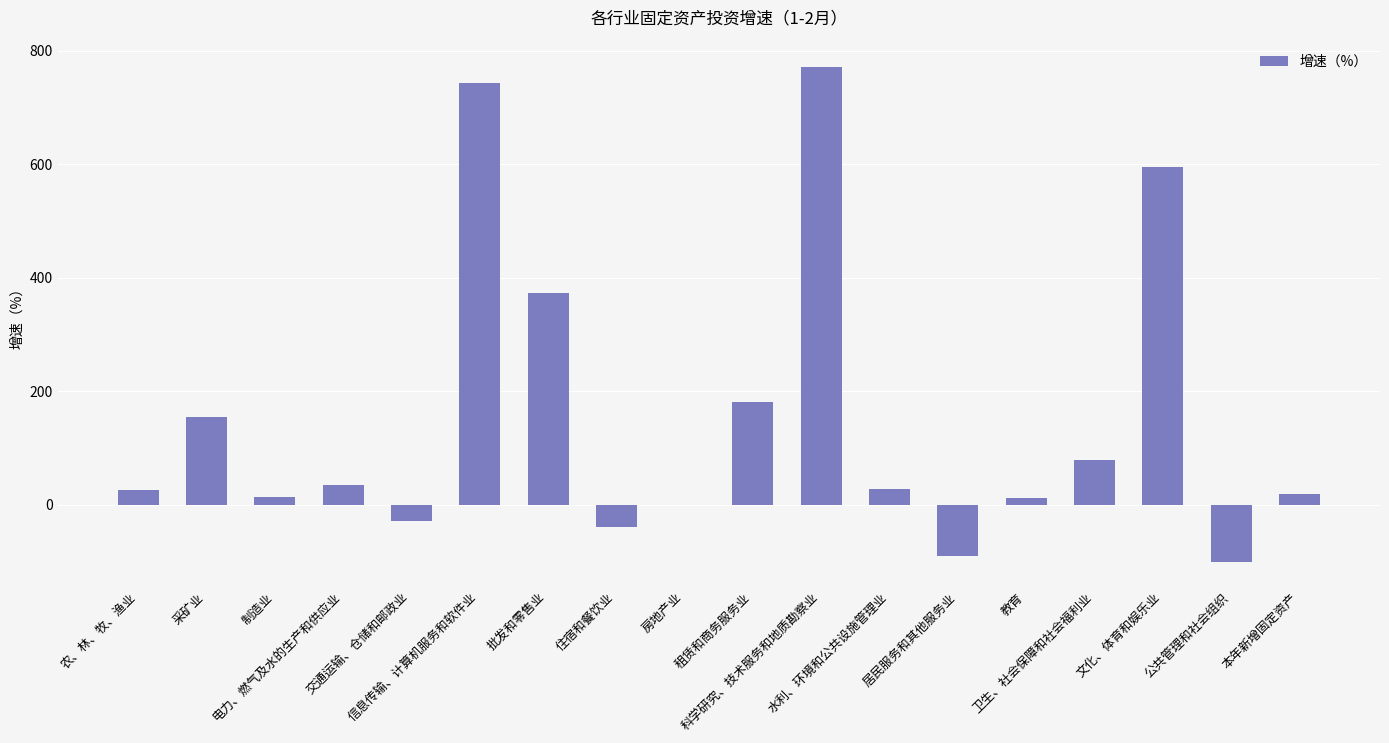

What is the greatest value displayed?

771.5